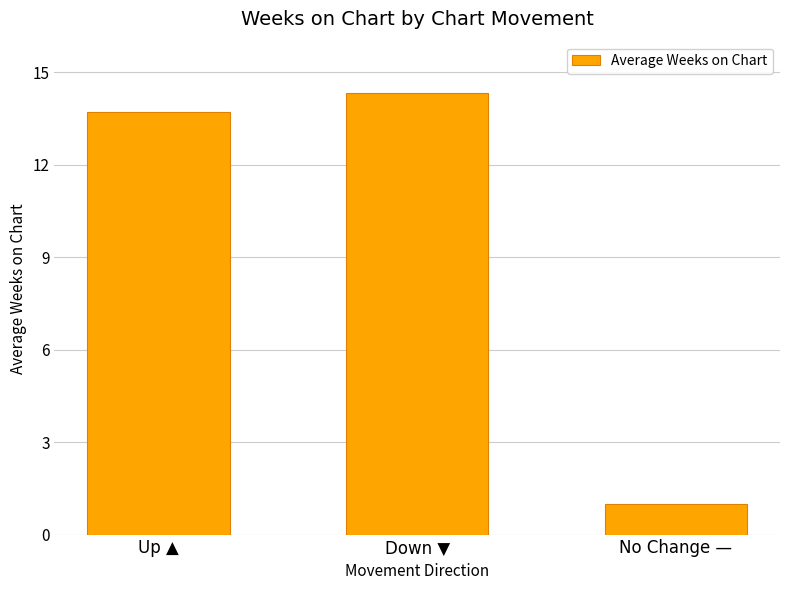

Between Up ▲ and Down ▼, which is larger?

Down ▼